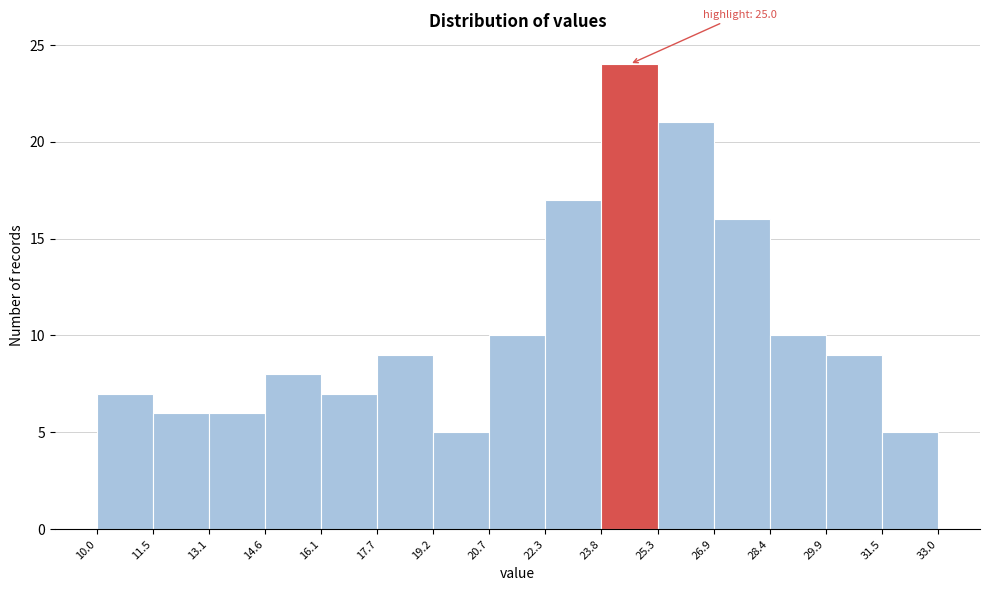

Which range on the x-axis has the tallest bar?

23.8 to 25.3